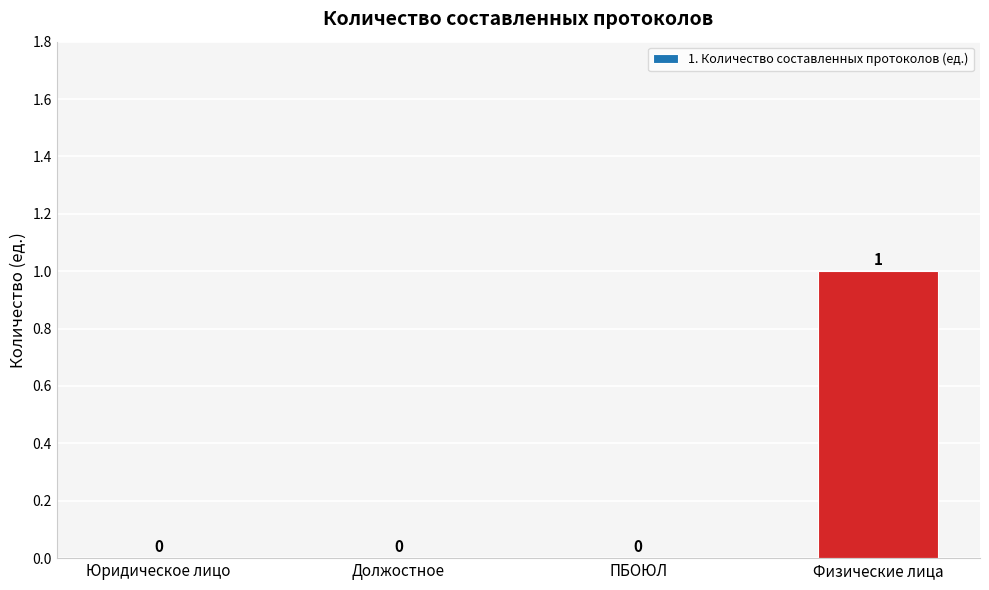

Which label corresponds to the largest value in the chart?

Физические лица